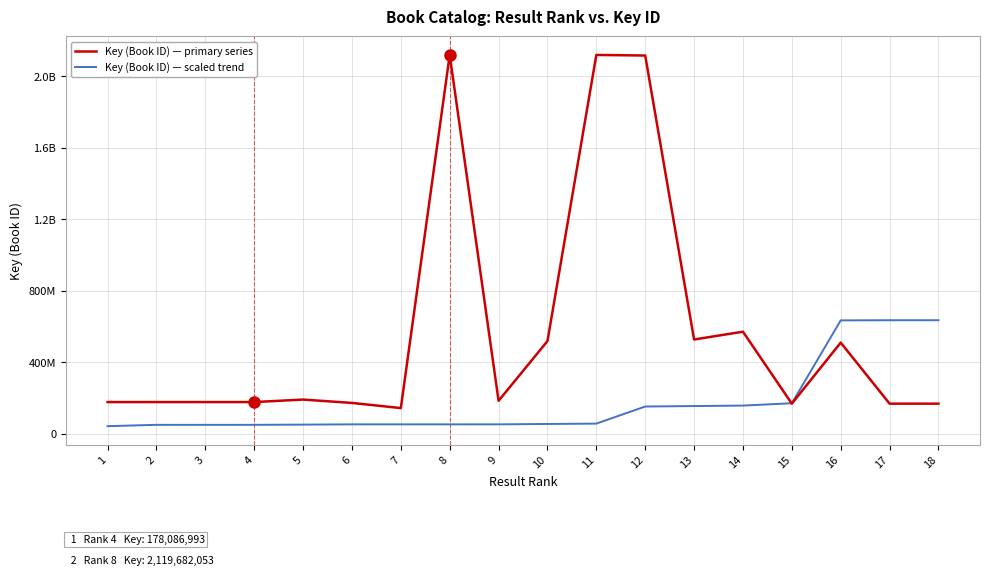

Which category has the lowest value in the Key (Book ID) — primary series series?

7